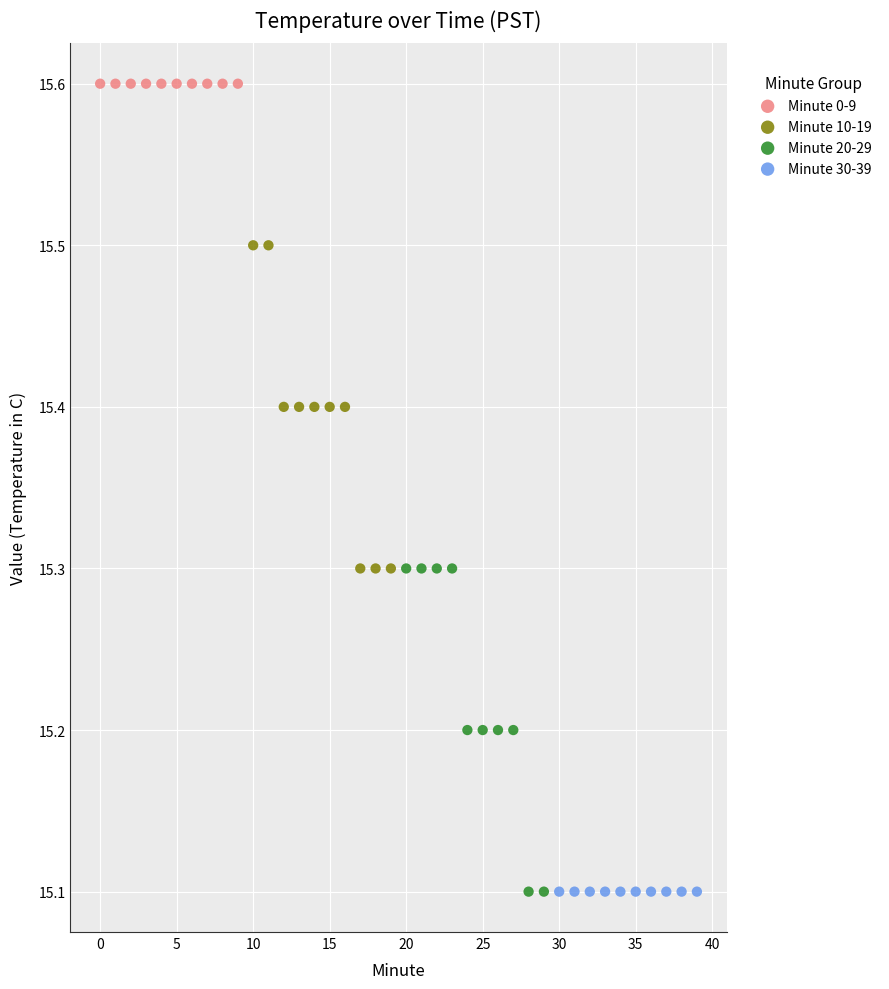

Which series contains the highest Y value?

Minute 0-9